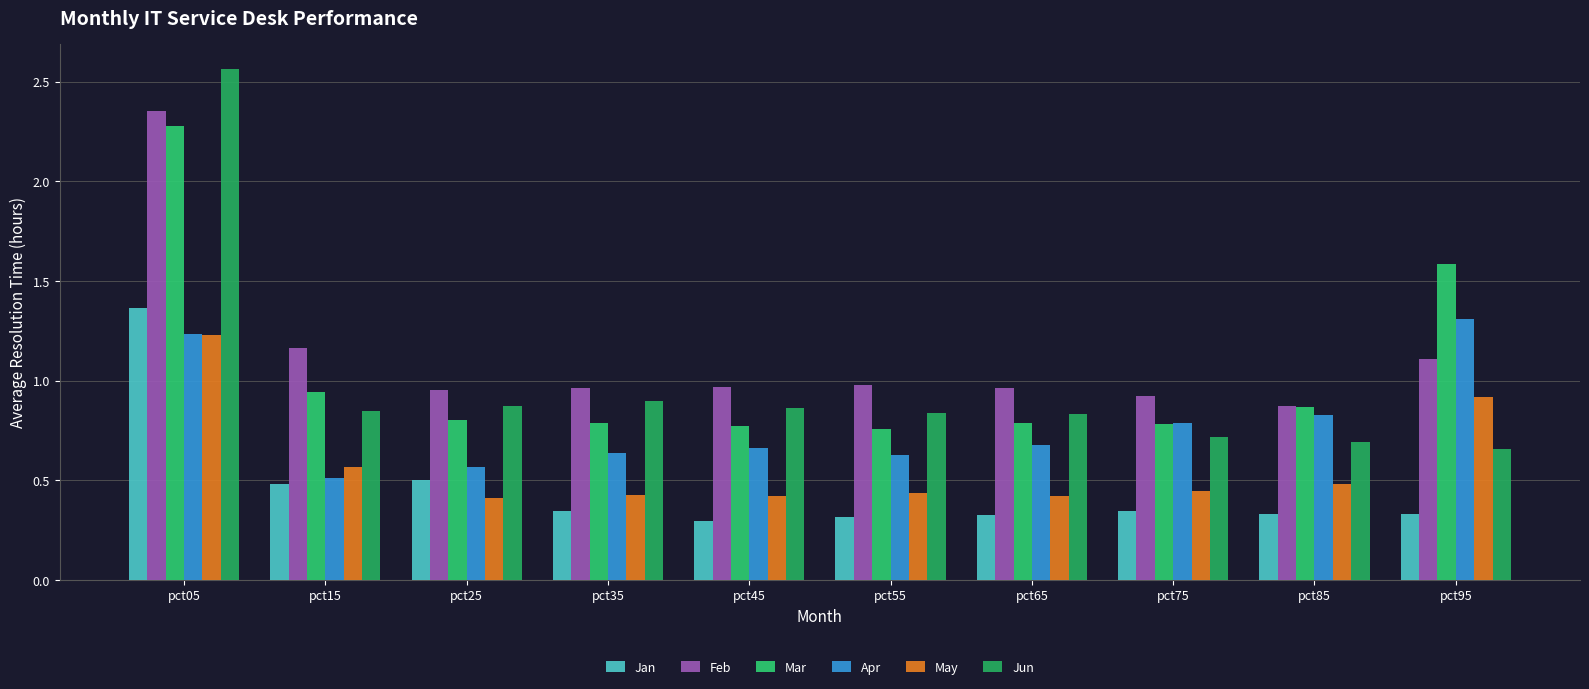

What is the value of the Mar bar at the 2nd from the left?

0.9